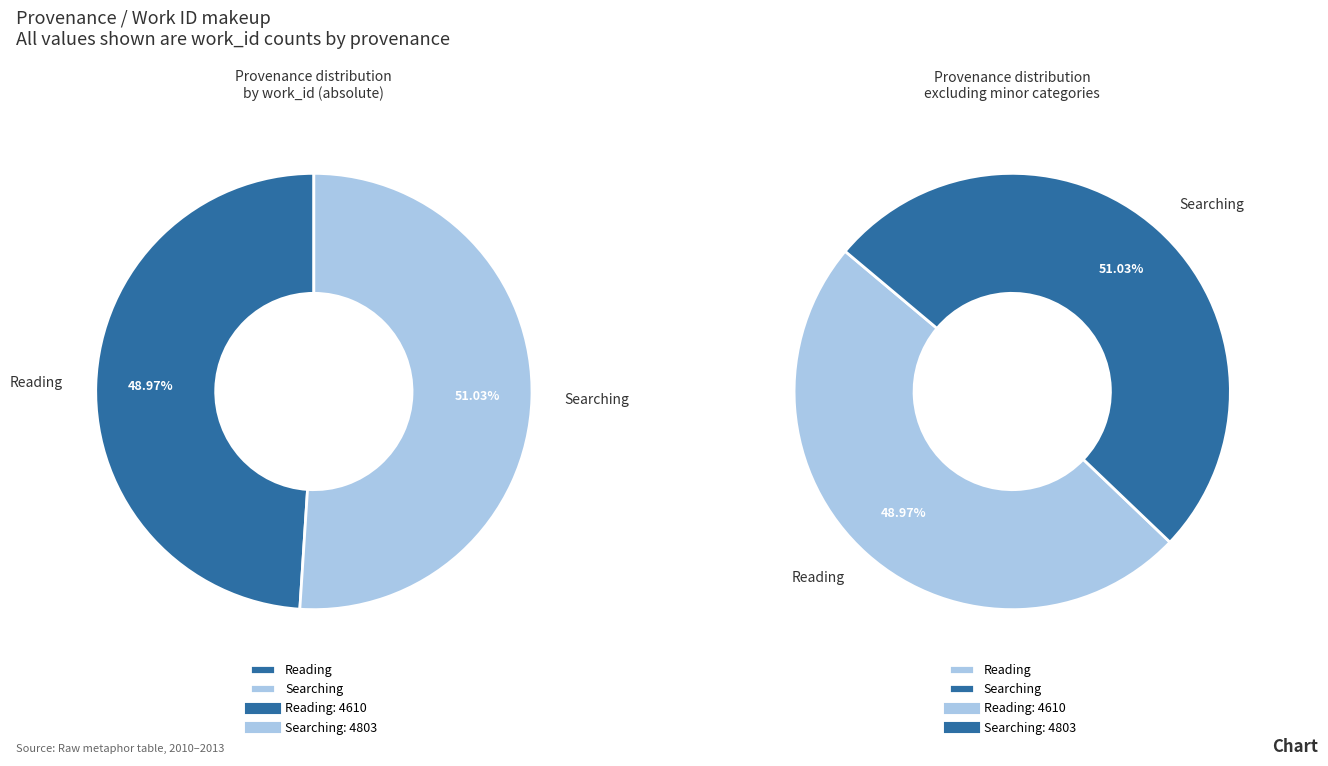

Which has a higher value, Reading or Searching?

Searching